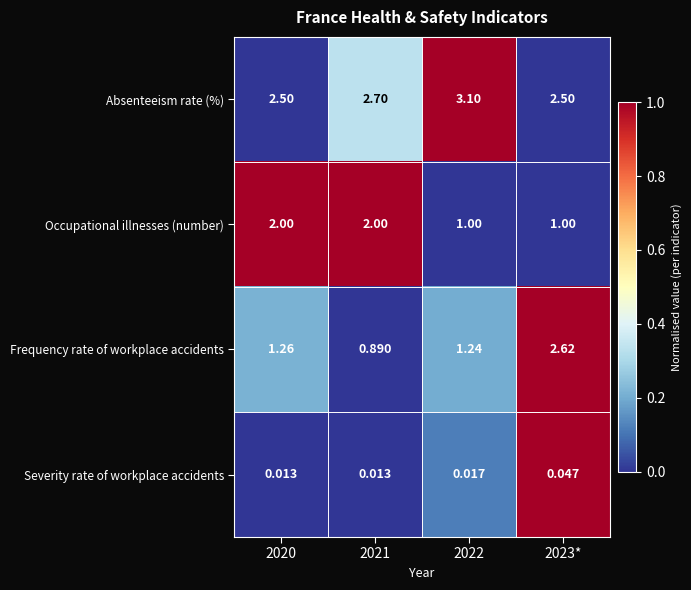

Is the value of Absenteeism rate (%) at 2020 greater than the value of Occupational illnesses (number) at 2021?

Yes